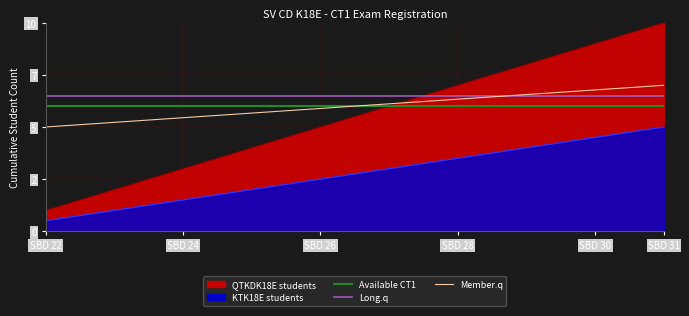

The Long.q series shows 4.8 at SBD 28. True or false?

False